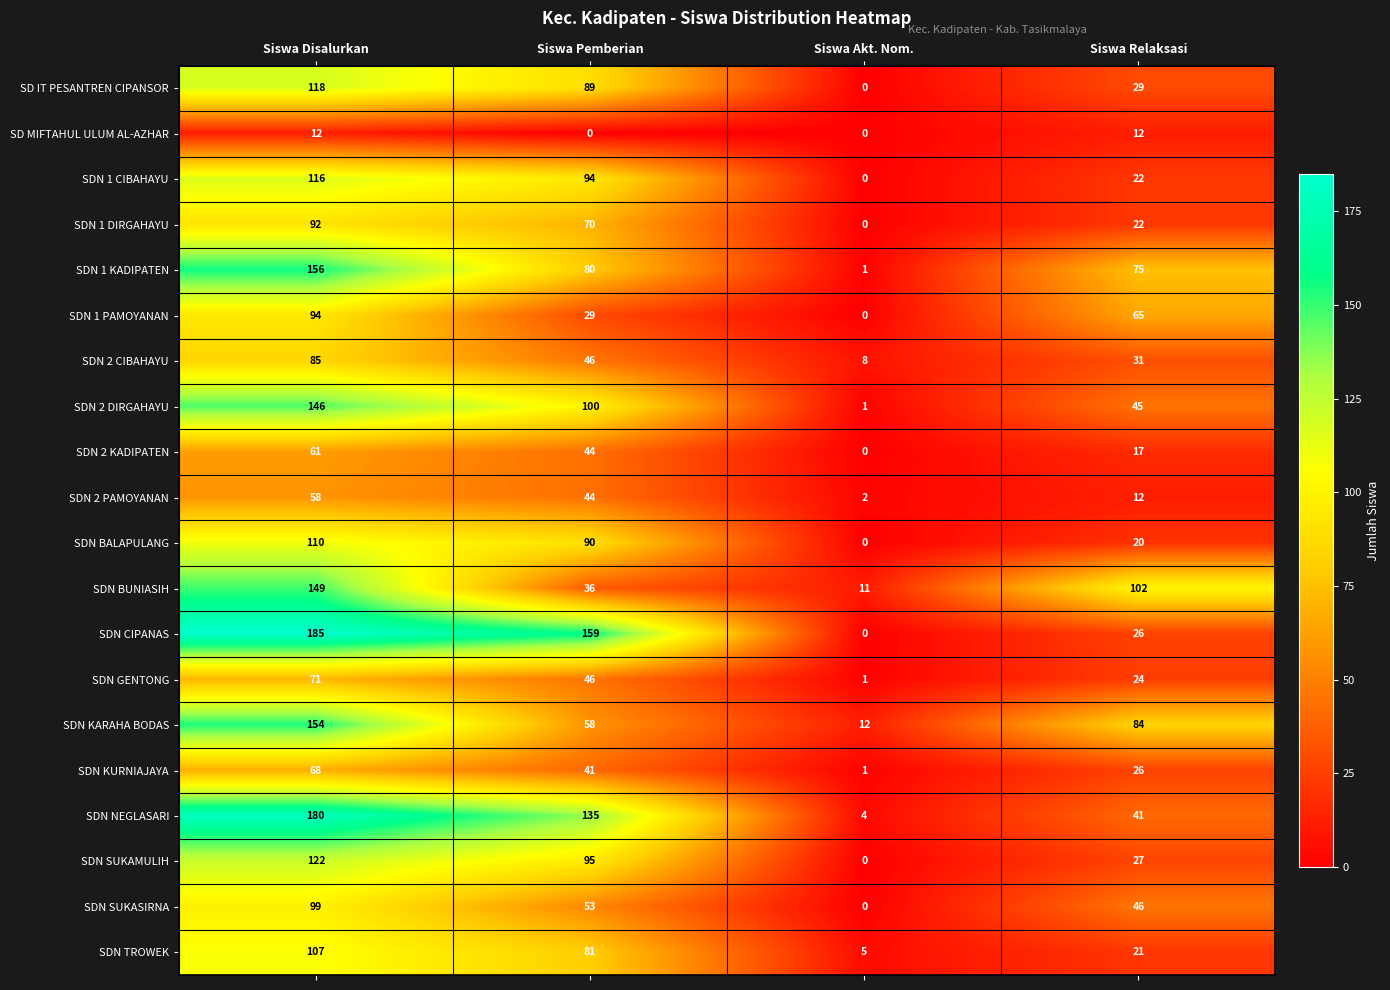

Which label corresponds to the largest value in the chart?

Siswa Disalurkan